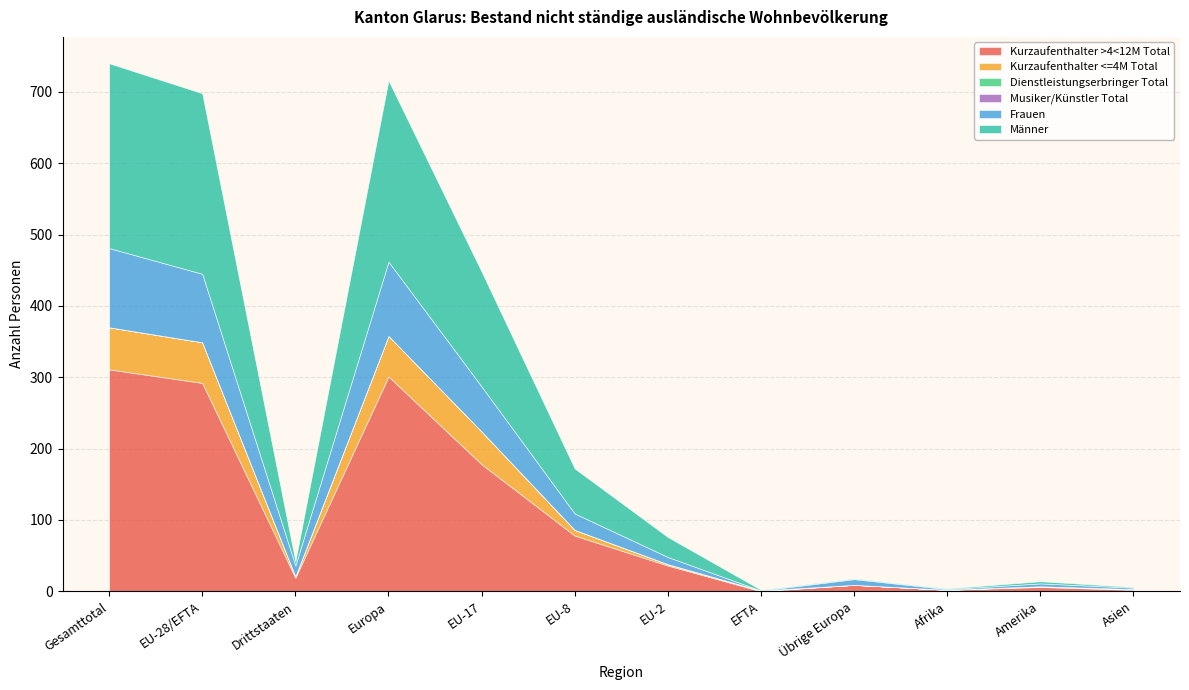

Which series has the widest spread of values?

Kurzaufenthalter >4<12M Total